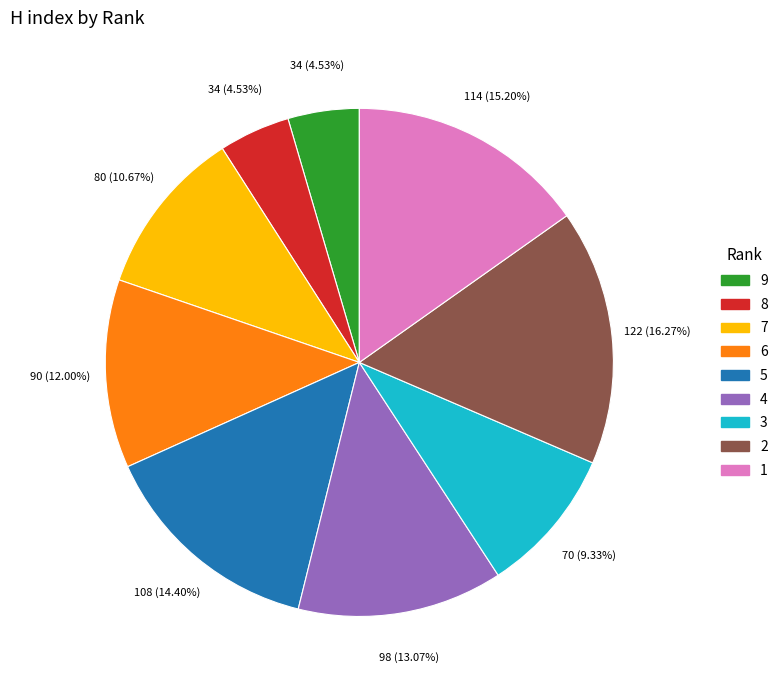

What is the largest slice in the pie chart?

2